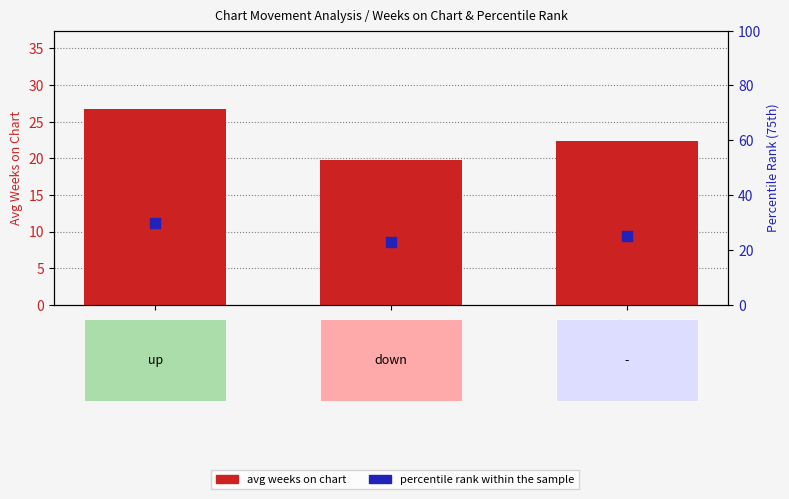

Which series reaches the maximum Y coordinate?

percentile rank within the sample